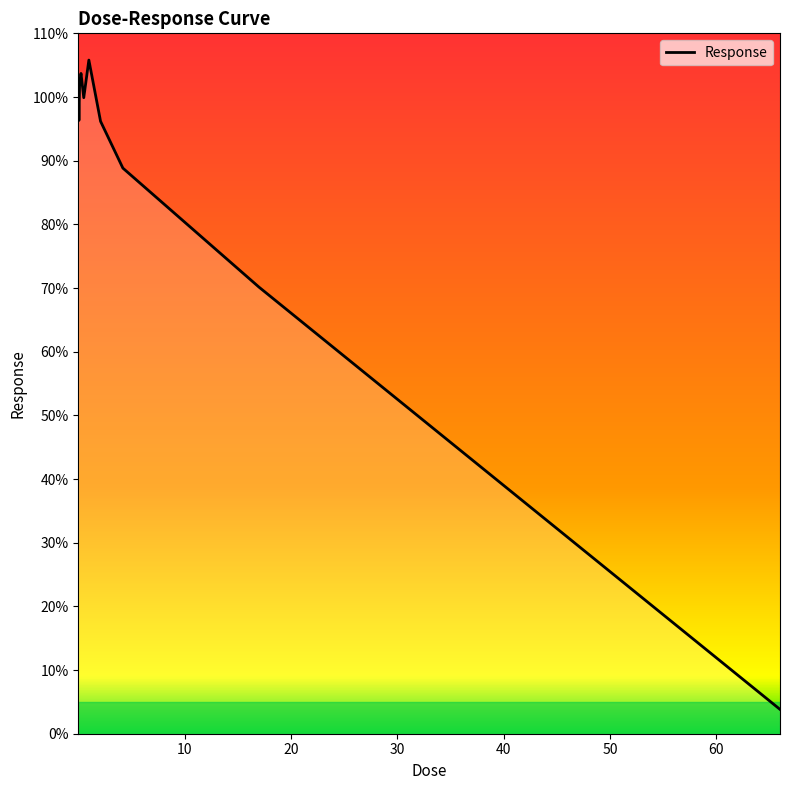

What is the minimum value shown in the chart?

3.8